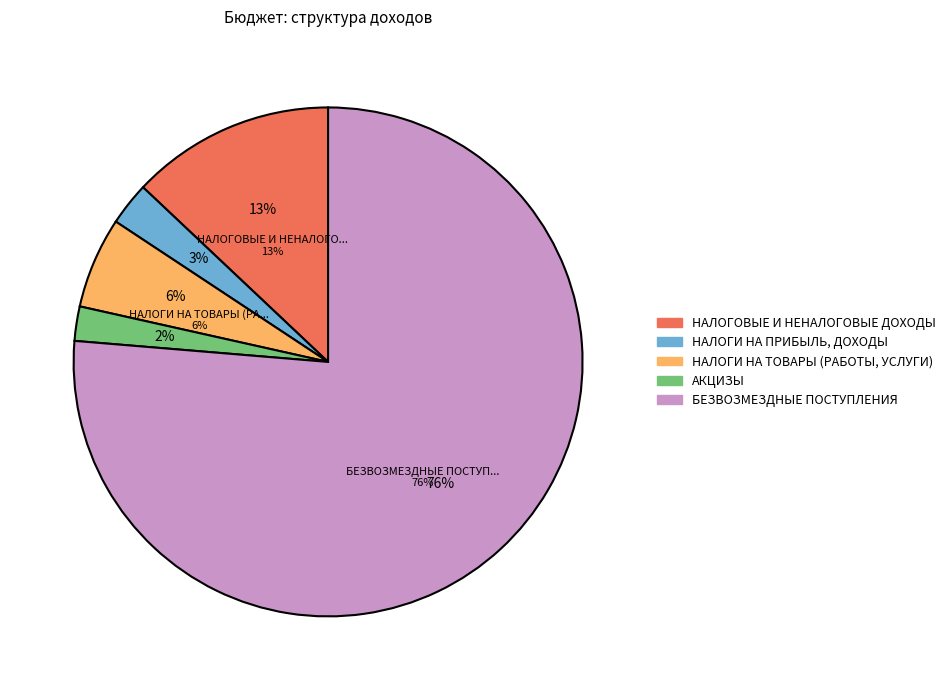

How many slices are in this pie chart?

5